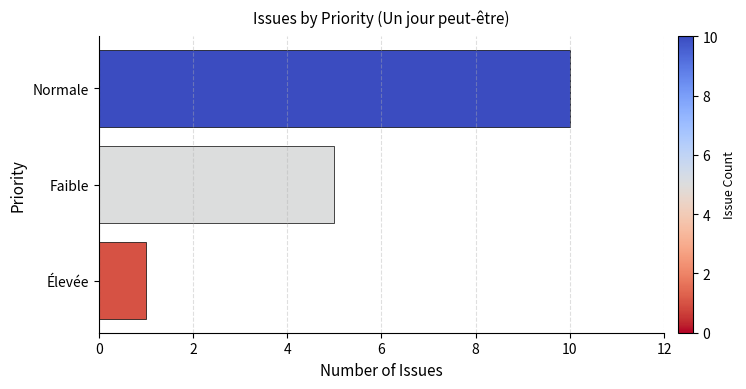

At which category does the chart reach its minimum across all series?

Élevée